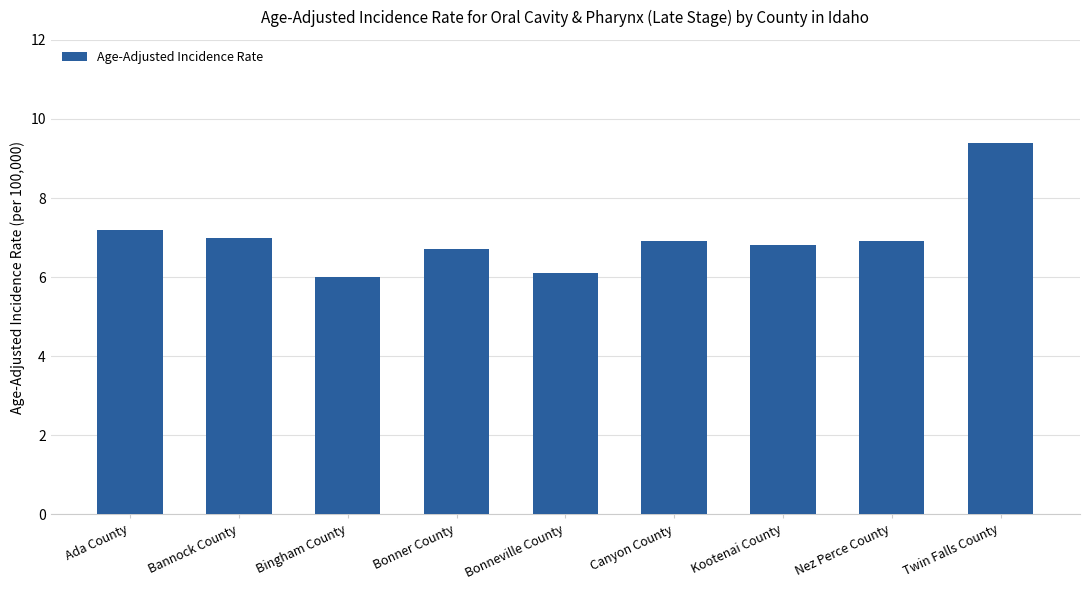

What is the difference between the values at Bonneville County and Nez Perce County?

0.8